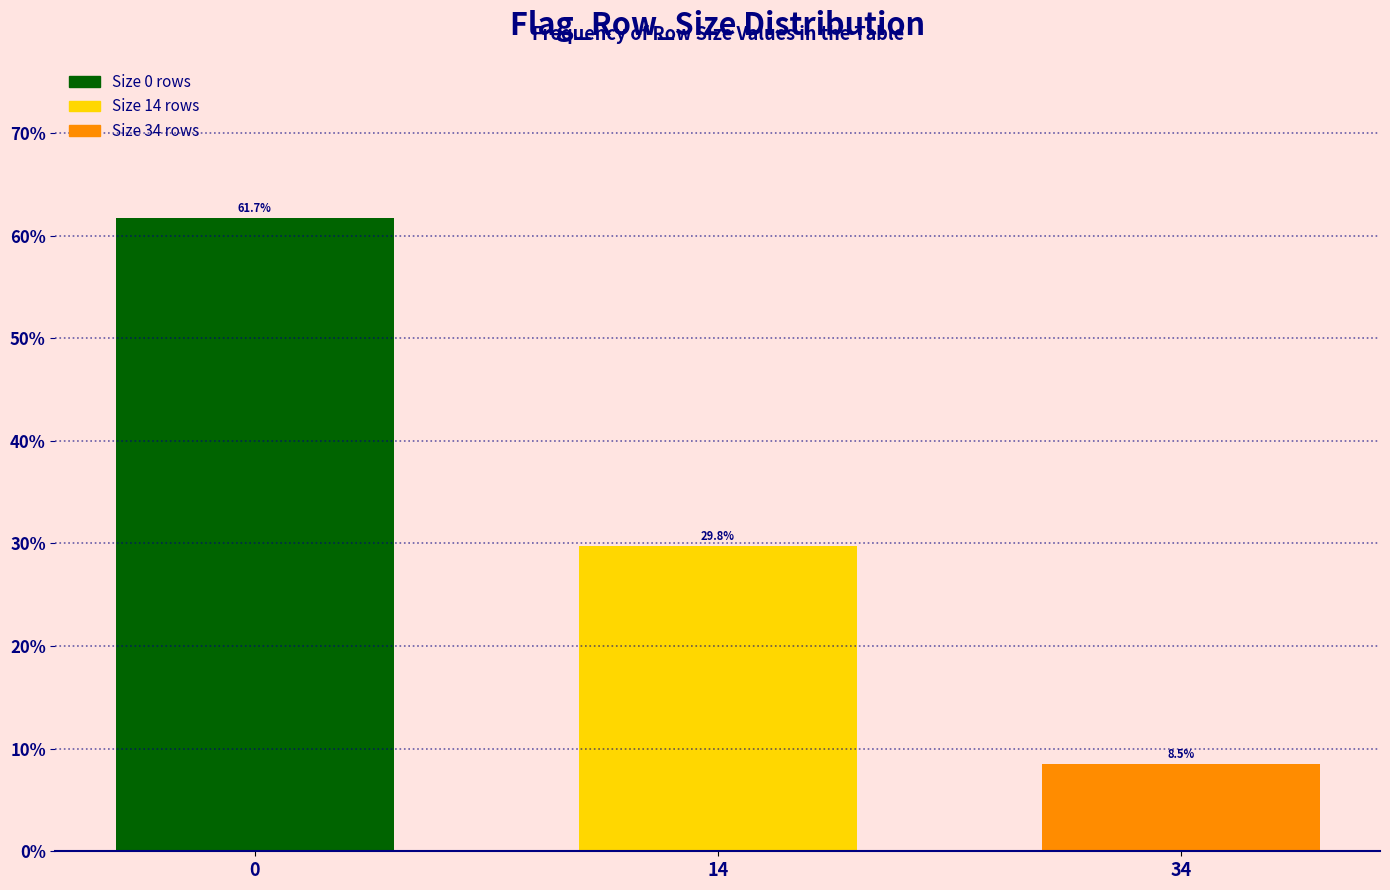

Reading left to right, extract all data points from this chart.

61.7	29.8	8.5